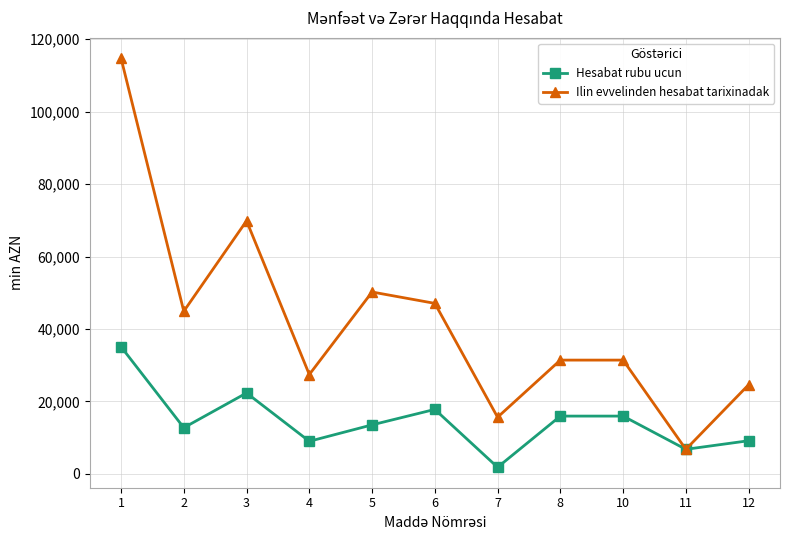

Which series has the widest spread of values?

Ilin evvelinden hesabat tarixinadak